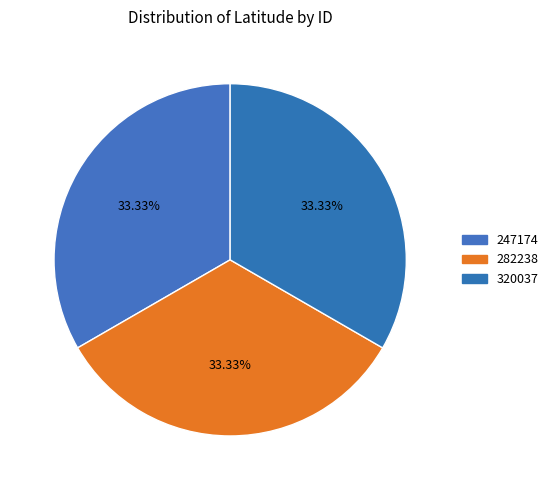

Is the sum of 247174 and 282238 greater than half?

Yes